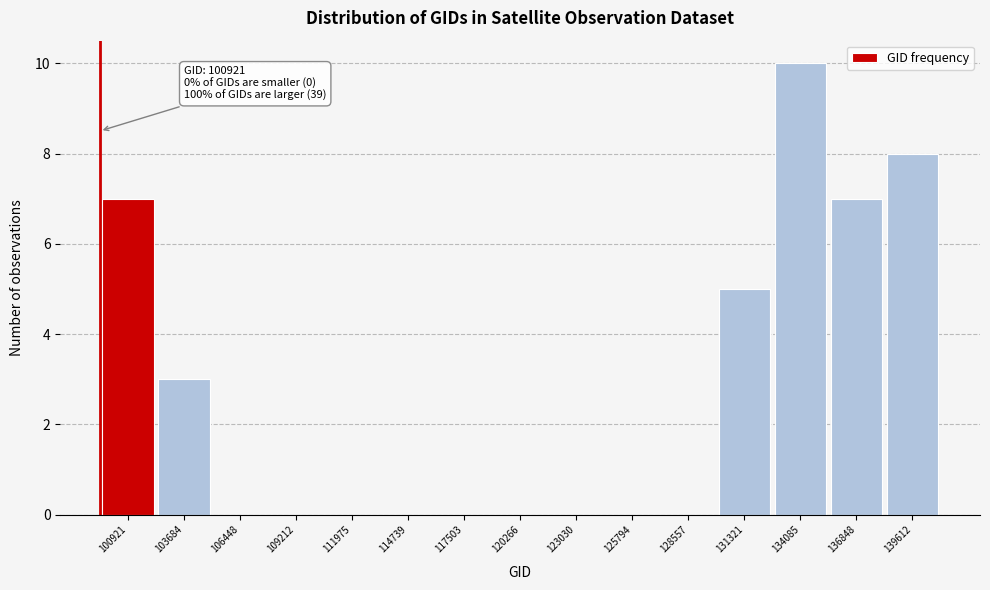

Reading right to left, list all the values displayed in this chart.

139612=8	136848=7	134085=10	131321=5	128557=0	125794=0	123030=0	120266=0	117503=0	114739=0	111975=0	109212=0	106448=0	103684=3	100921=7